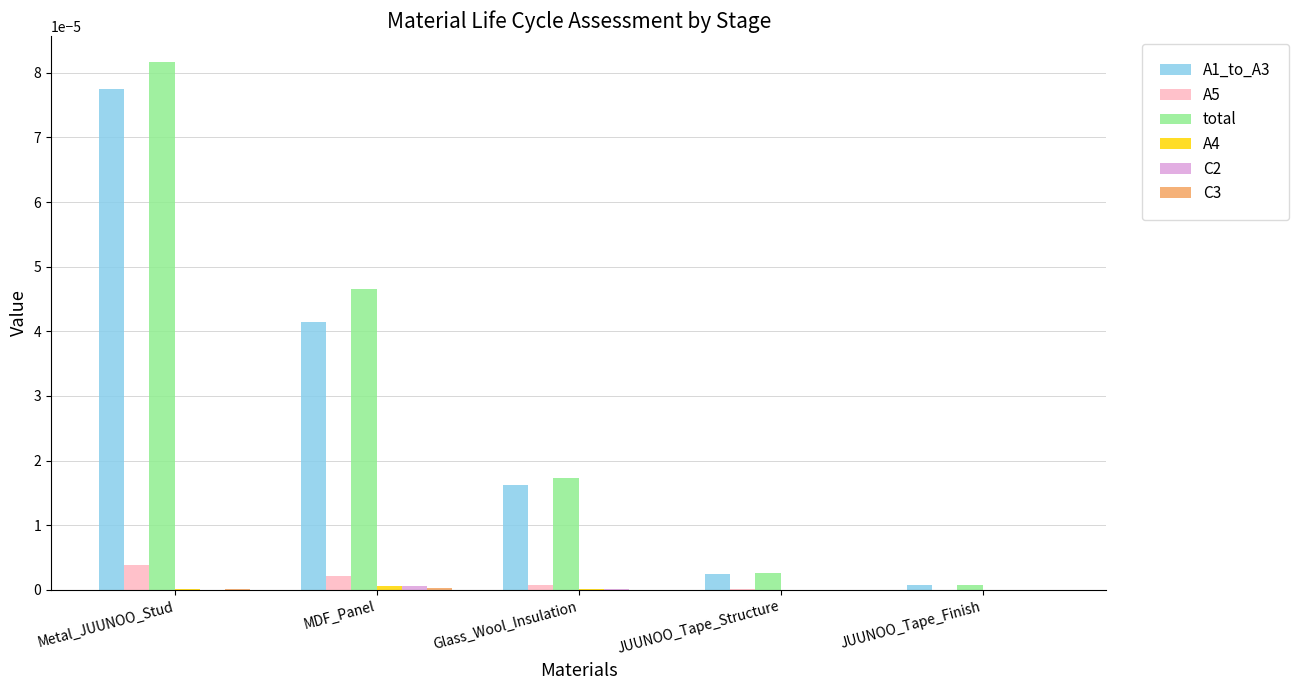

Which series has the largest range (max minus min)?

total